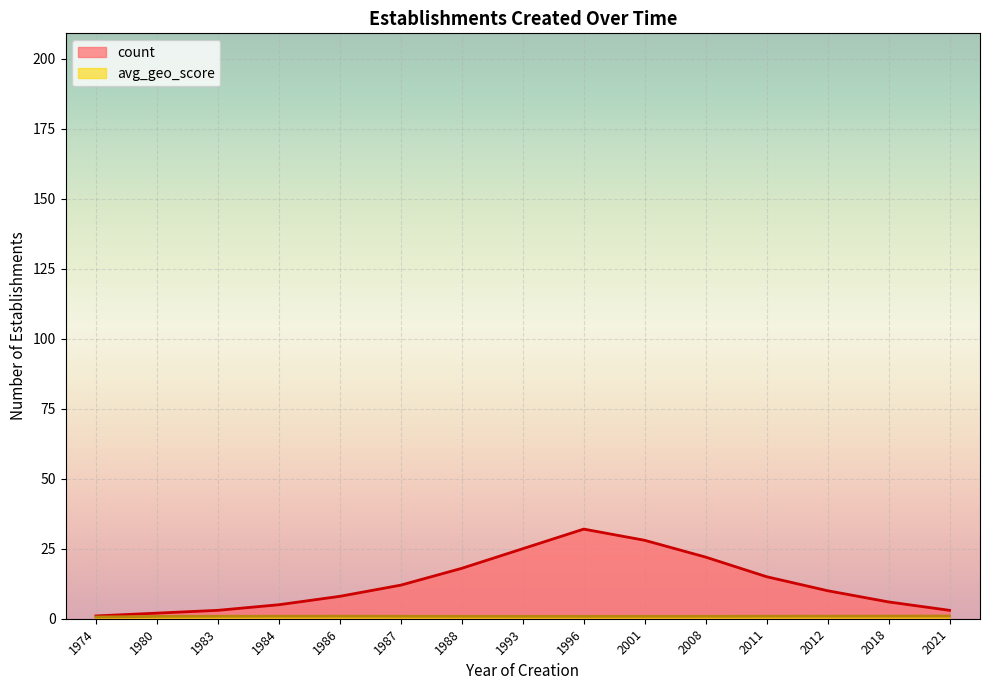

The value of avg_geo_score at 2001 is 0.9. True or false?

True